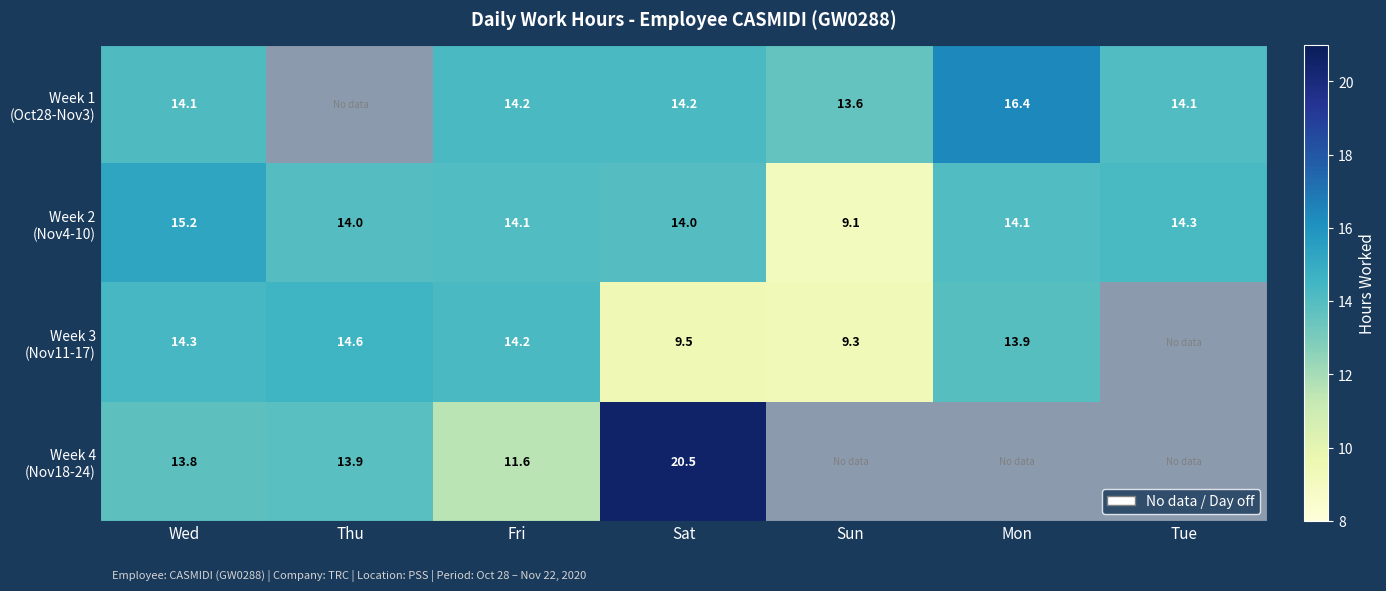

List the series in order of their peak value, highest first.

Week 4 (Nov18-24), Week 1 (Oct28-Nov3), Week 2 (Nov4-10), Week 3 (Nov11-17)